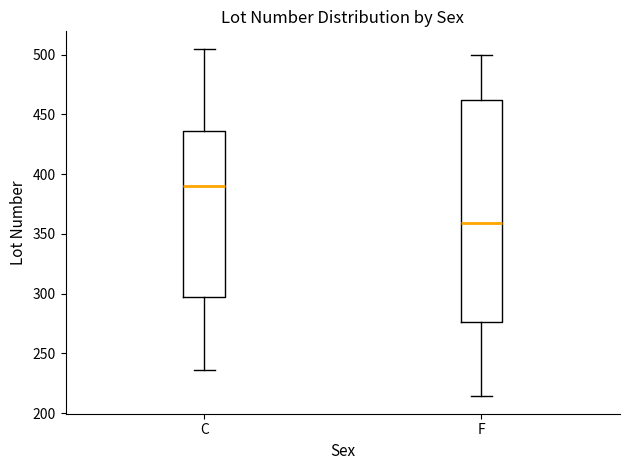

Which box has the highest median line?

C